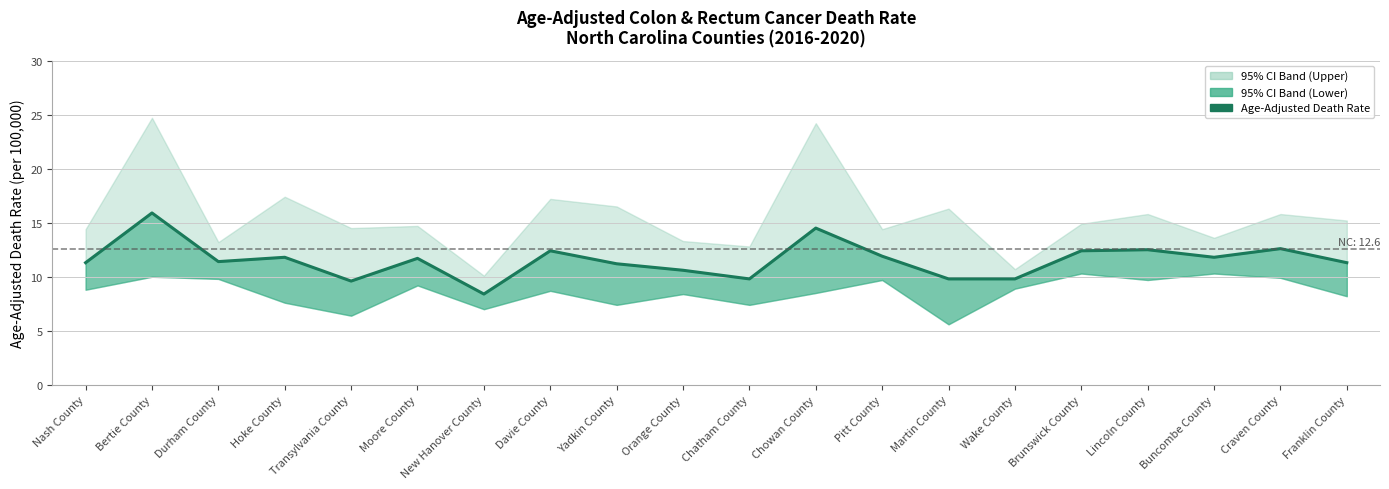

The value at Davie County is 12.4. True or false?

True